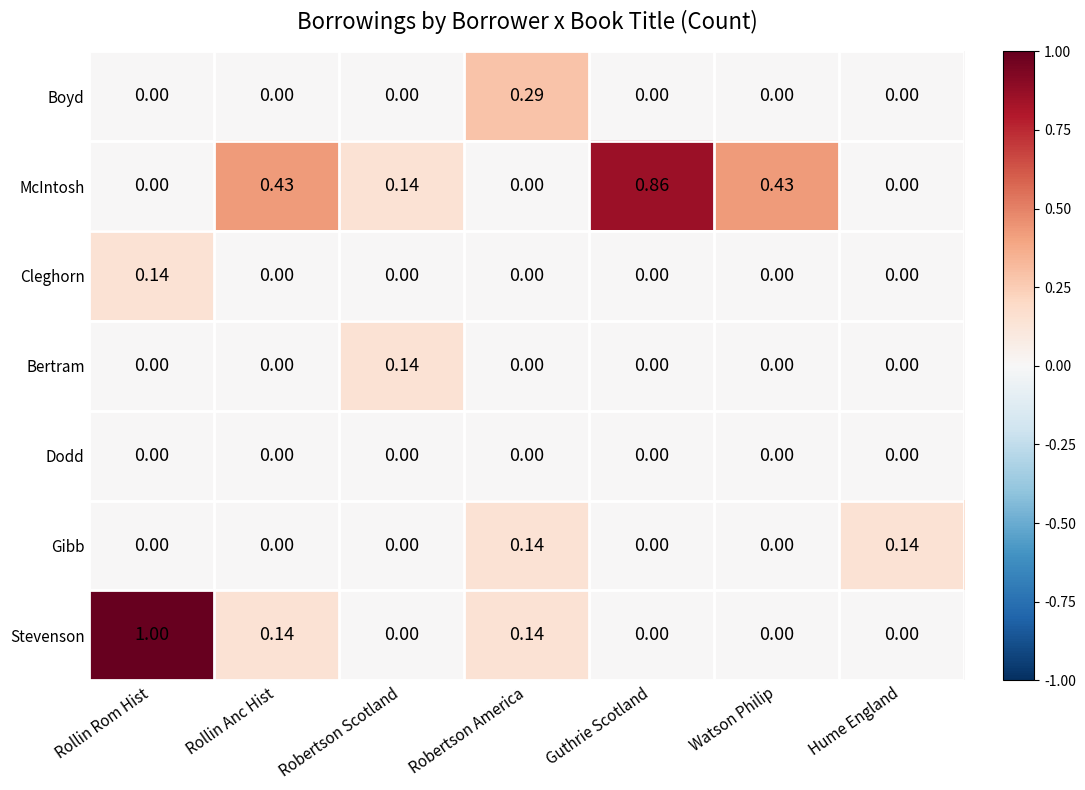

At which category does the chart reach its peak across all series?

Rollin Rom Hist